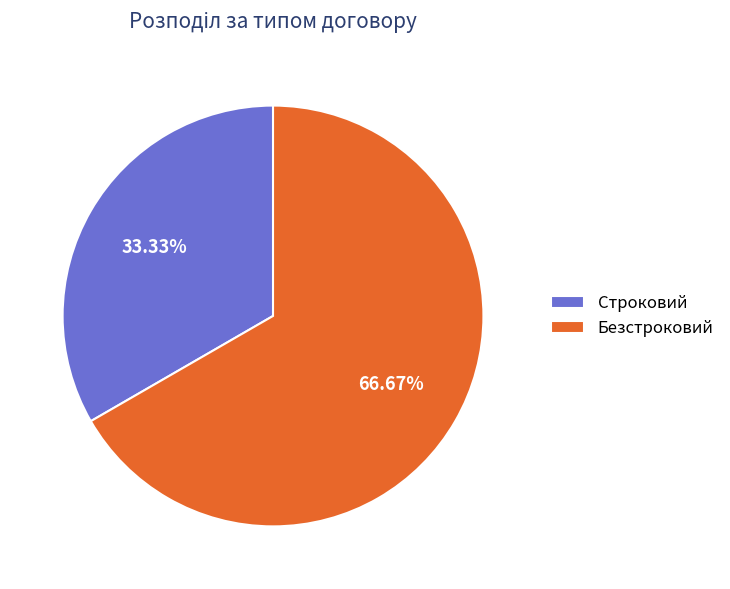

Does any single category account for the majority?

Yes